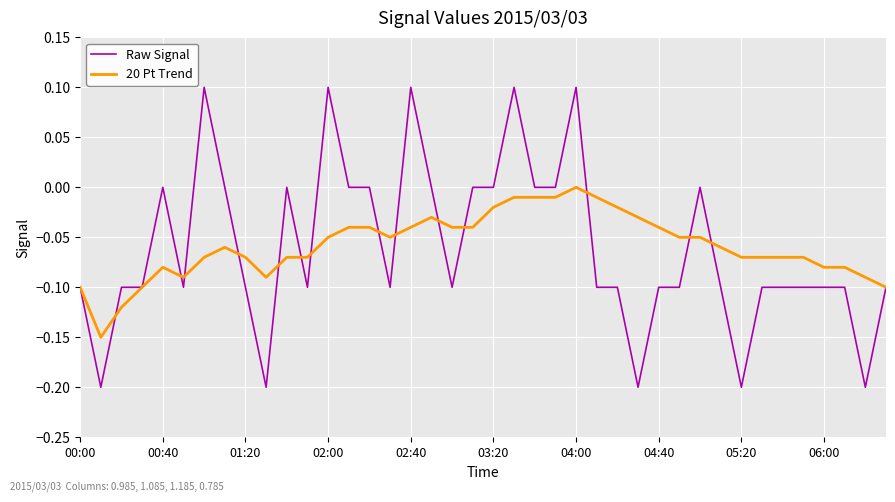

List the series in order of their peak value, highest first.

Raw Signal, 20 Pt Trend